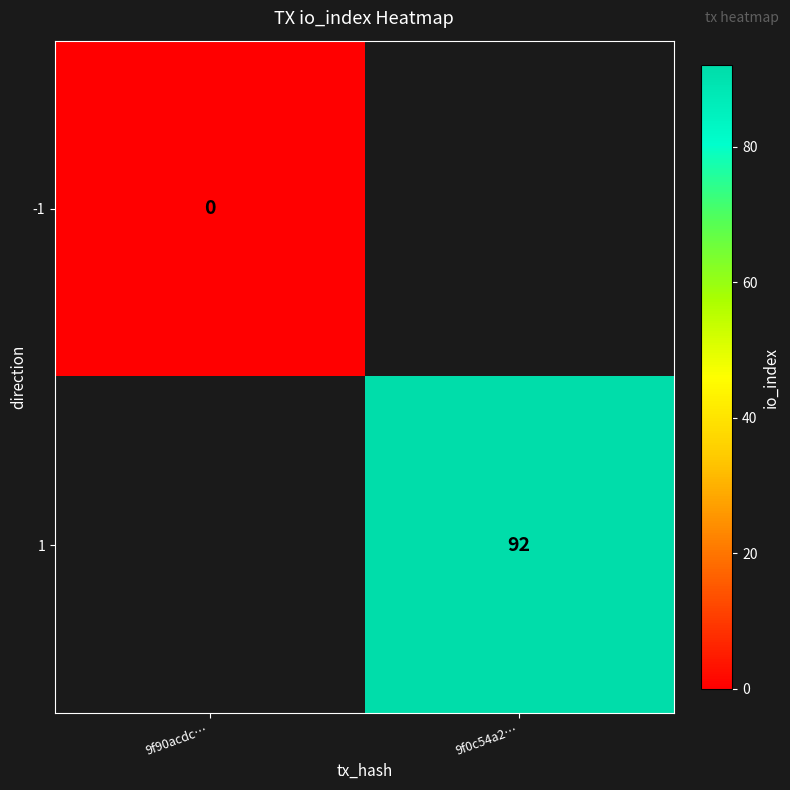

Count the number of data series in this chart.

2